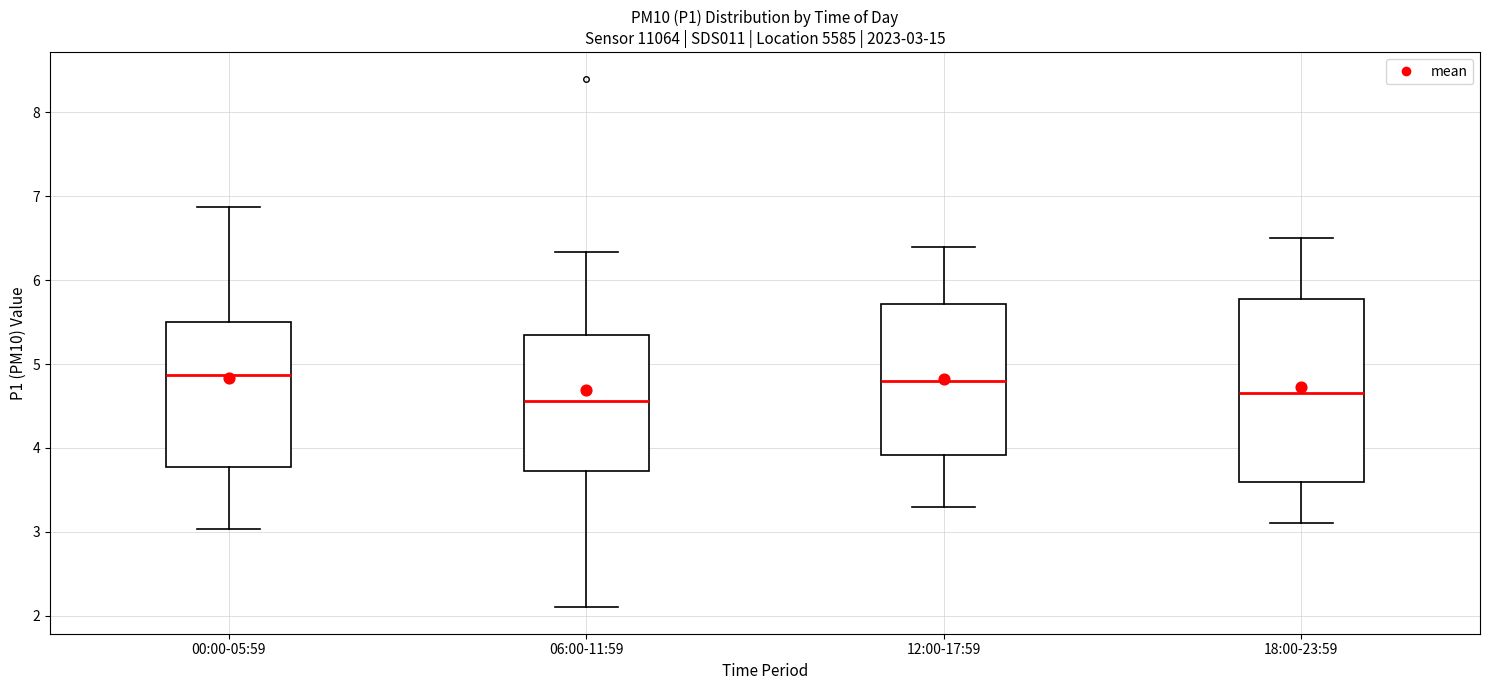

Which box is the tallest, from its lower edge to its upper edge?

18:00-23:59